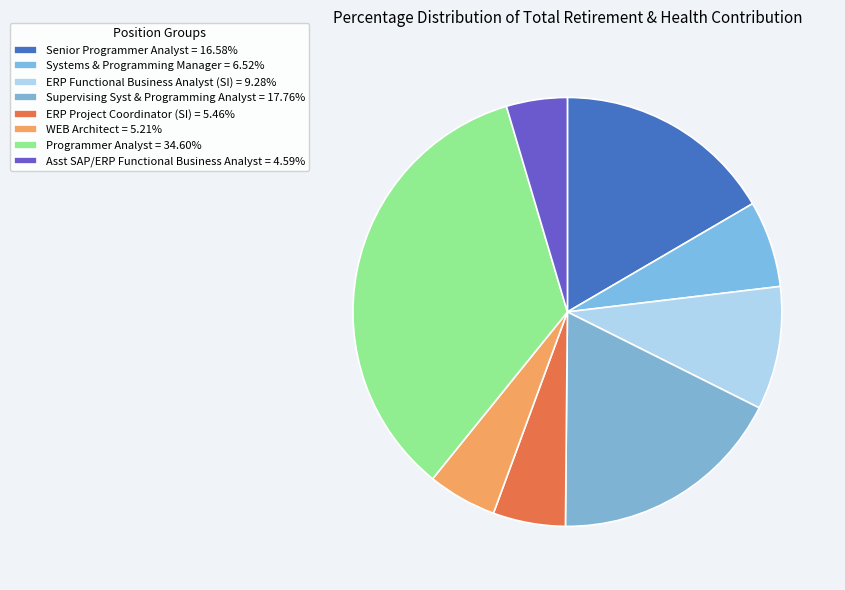

What is the total percentage of Programmer Analyst and WEB Architect?

39.8%